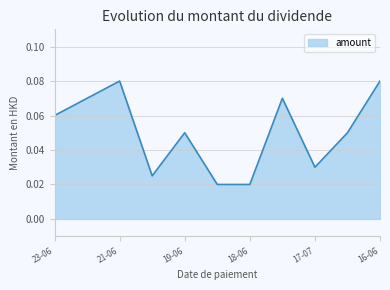

True or false: the data shows 0.0 at 21-06.

False